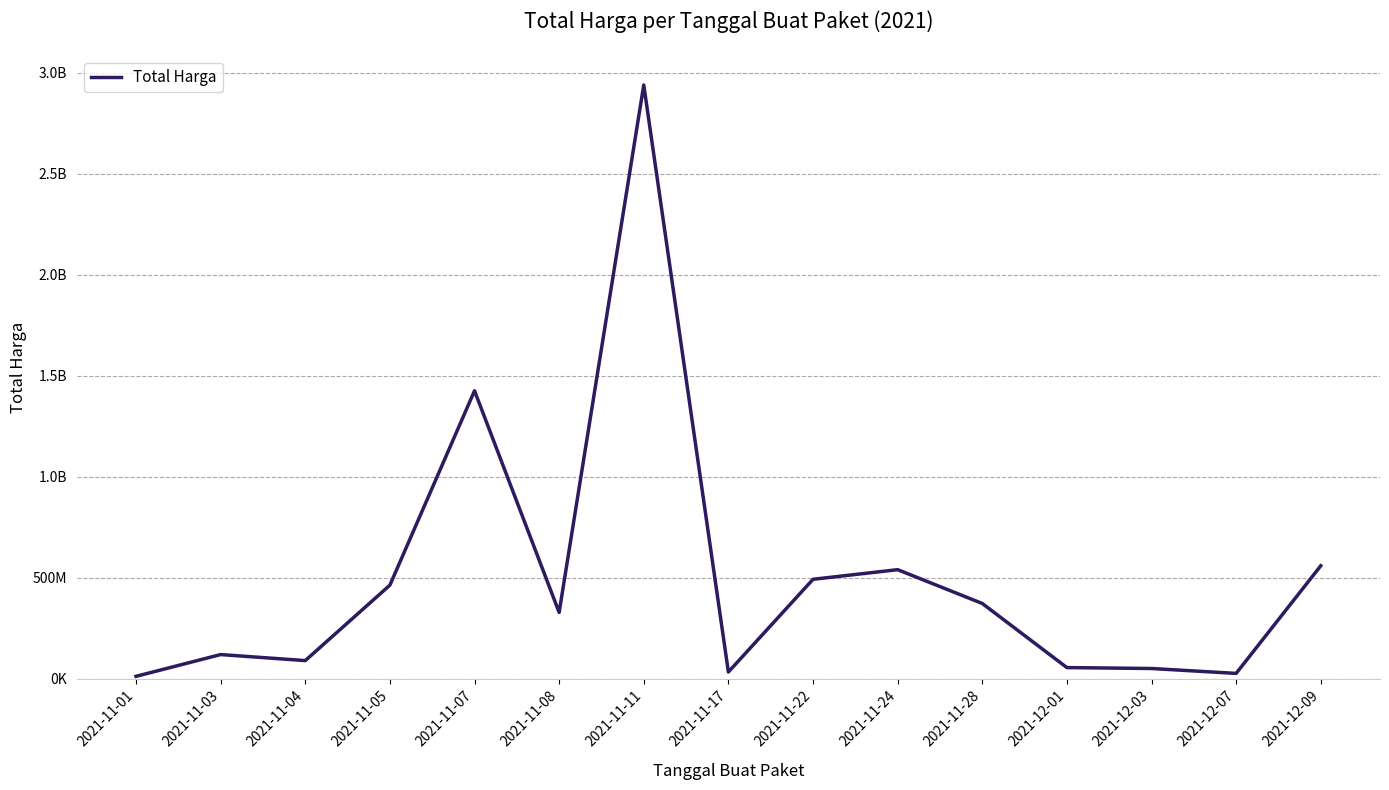

True or false: the data has more than 2 interior local peaks.

True